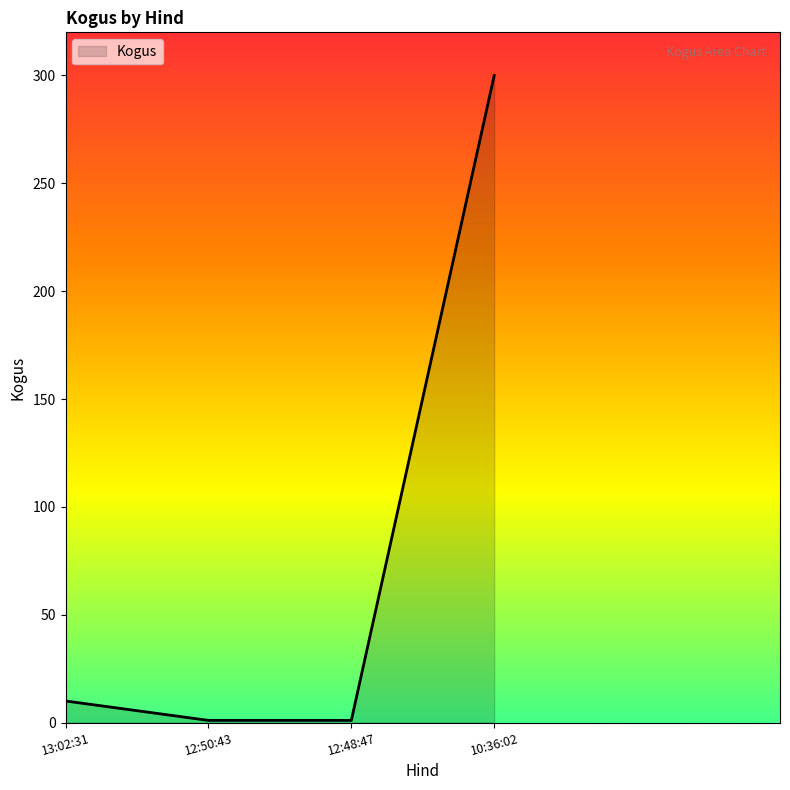

What position from the left is 13:02:31?

1